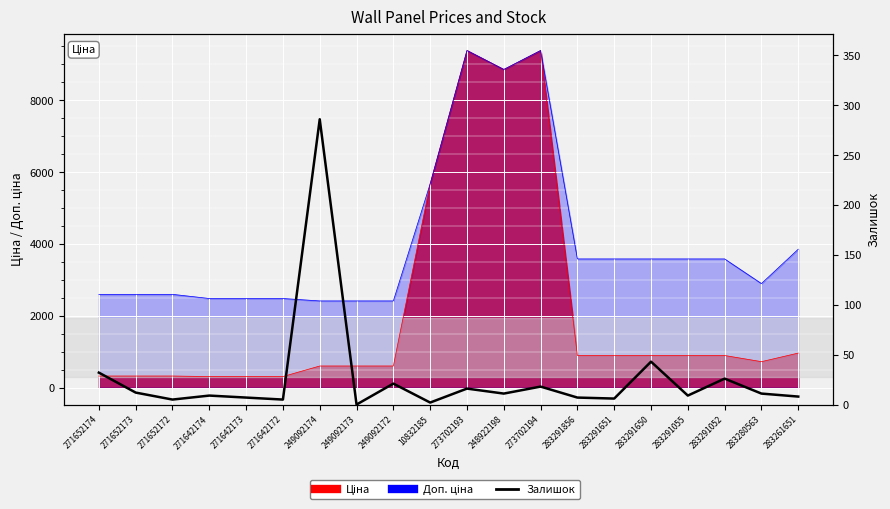

True or false: the data shows 18 at 273702194.

True